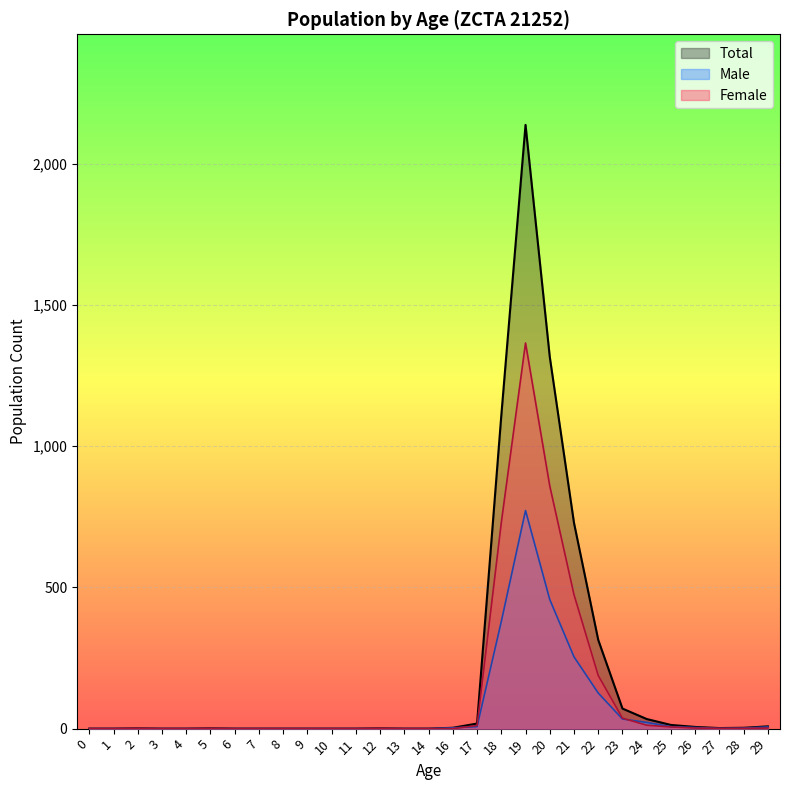

True or false: Female and Total cross at least once.

False